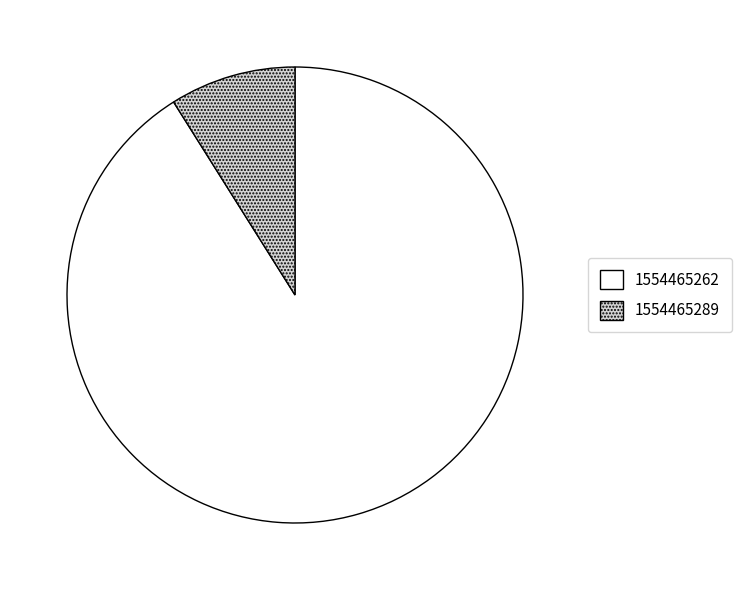

Is the sum of 1554465289 and 1554465262 greater than half?

Yes